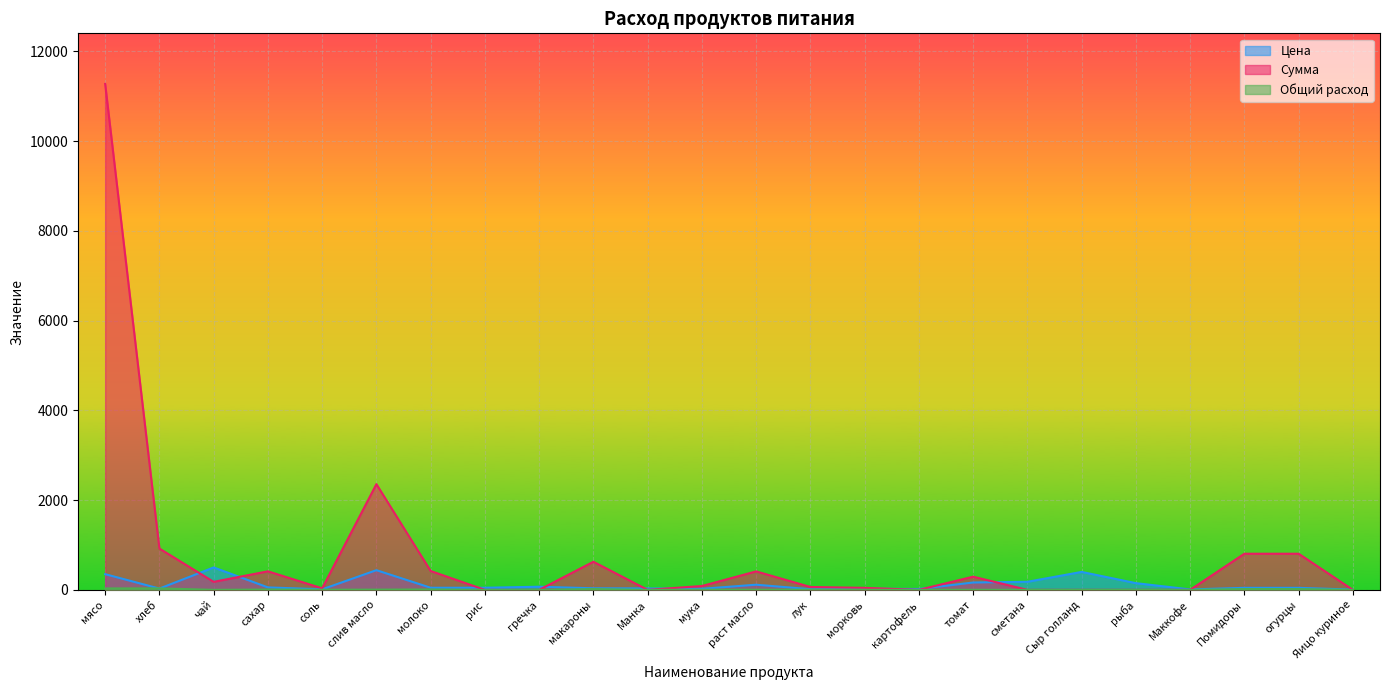

How many series are shown in this chart?

3